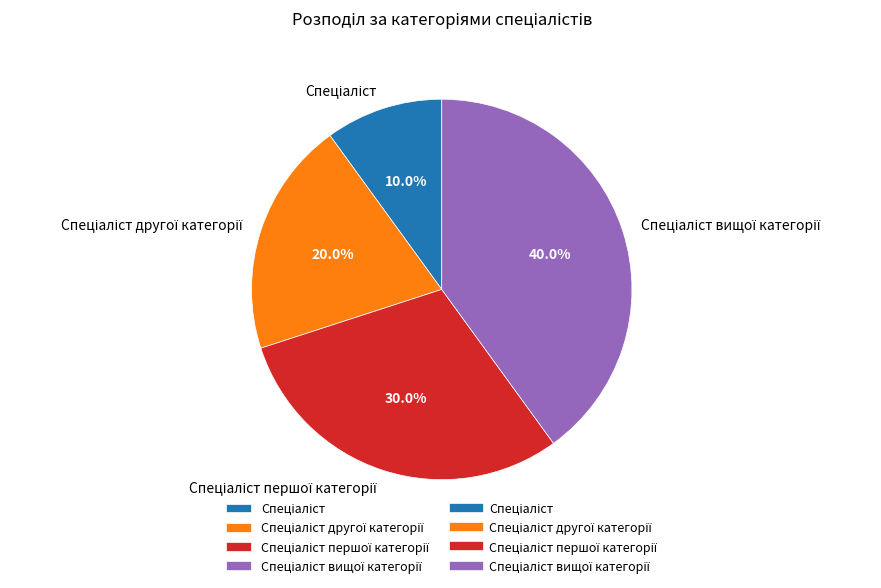

Is there a majority slice in this chart?

No